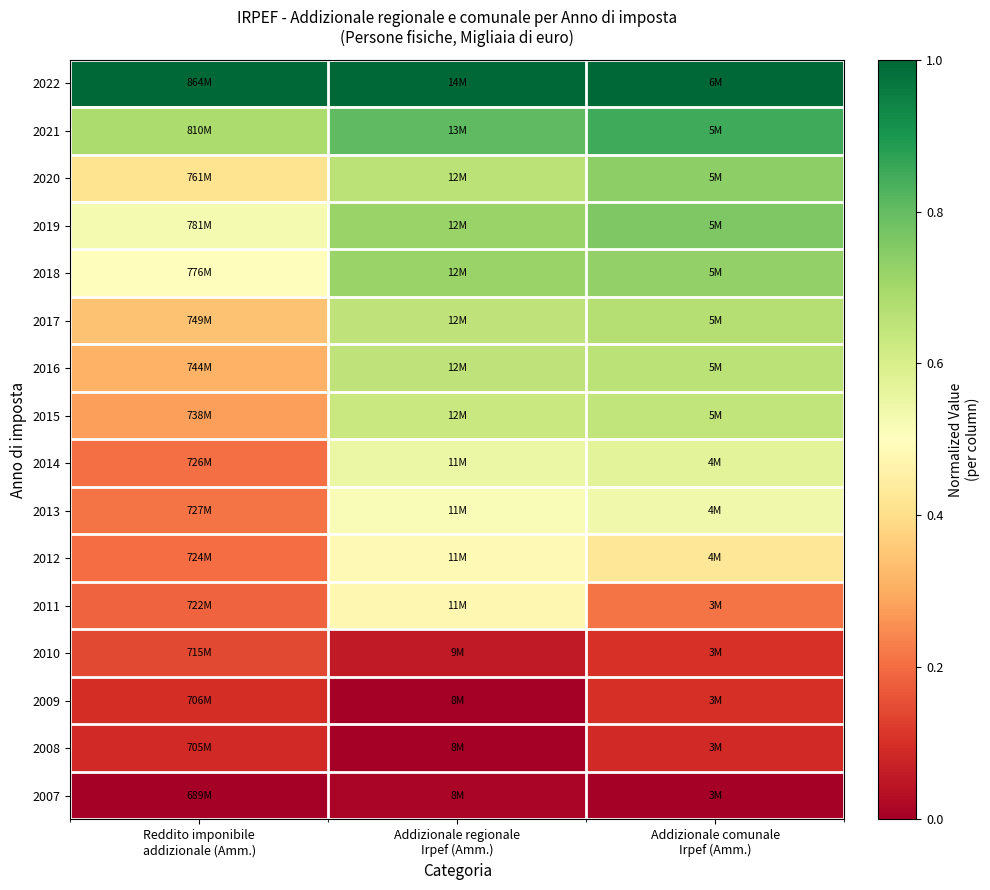

Reading right to left, what are all the values shown in this chart?

2022: Addizionale comunale
Irpef (Amm.)=1.0	Addizionale regionale
Irpef (Amm.)=1.0	Reddito imponibile
addizionale (Amm.)=1.0
2021: Addizionale comunale
Irpef (Amm.)=0.8	Addizionale regionale
Irpef (Amm.)=0.8	Reddito imponibile
addizionale (Amm.)=0.7
2020: Addizionale comunale
Irpef (Amm.)=0.7	Addizionale regionale
Irpef (Amm.)=0.7	Reddito imponibile
addizionale (Amm.)=0.4
2019: Addizionale comunale
Irpef (Amm.)=0.8	Addizionale regionale
Irpef (Amm.)=0.7	Reddito imponibile
addizionale (Amm.)=0.5
2018: Addizionale comunale
Irpef (Amm.)=0.7	Addizionale regionale
Irpef (Amm.)=0.7	Reddito imponibile
addizionale (Amm.)=0.5
2017: Addizionale comunale
Irpef (Amm.)=0.7	Addizionale regionale
Irpef (Amm.)=0.6	Reddito imponibile
addizionale (Amm.)=0.3
2016: Addizionale comunale
Irpef (Amm.)=0.7	Addizionale regionale
Irpef (Amm.)=0.7	Reddito imponibile
addizionale (Amm.)=0.3
2015: Addizionale comunale
Irpef (Amm.)=0.6	Addizionale regionale
Irpef (Amm.)=0.6	Reddito imponibile
addizionale (Amm.)=0.3
2014: Addizionale comunale
Irpef (Amm.)=0.6	Addizionale regionale
Irpef (Amm.)=0.5	Reddito imponibile
addizionale (Amm.)=0.2
2013: Addizionale comunale
Irpef (Amm.)=0.5	Addizionale regionale
Irpef (Amm.)=0.5	Reddito imponibile
addizionale (Amm.)=0.2
2012: Addizionale comunale
Irpef (Amm.)=0.4	Addizionale regionale
Irpef (Amm.)=0.5	Reddito imponibile
addizionale (Amm.)=0.2
2011: Addizionale comunale
Irpef (Amm.)=0.2	Addizionale regionale
Irpef (Amm.)=0.5	Reddito imponibile
addizionale (Amm.)=0.2
2010: Addizionale comunale
Irpef (Amm.)=0.1	Addizionale regionale
Irpef (Amm.)=0.1	Reddito imponibile
addizionale (Amm.)=0.1
2009: Addizionale comunale
Irpef (Amm.)=0.1	Addizionale regionale
Irpef (Amm.)=0.0	Reddito imponibile
addizionale (Amm.)=0.1
2008: Addizionale comunale
Irpef (Amm.)=0.1	Addizionale regionale
Irpef (Amm.)=0.0	Reddito imponibile
addizionale (Amm.)=0.1
2007: Addizionale comunale
Irpef (Amm.)=0.0	Addizionale regionale
Irpef (Amm.)=0.0	Reddito imponibile
addizionale (Amm.)=0.0